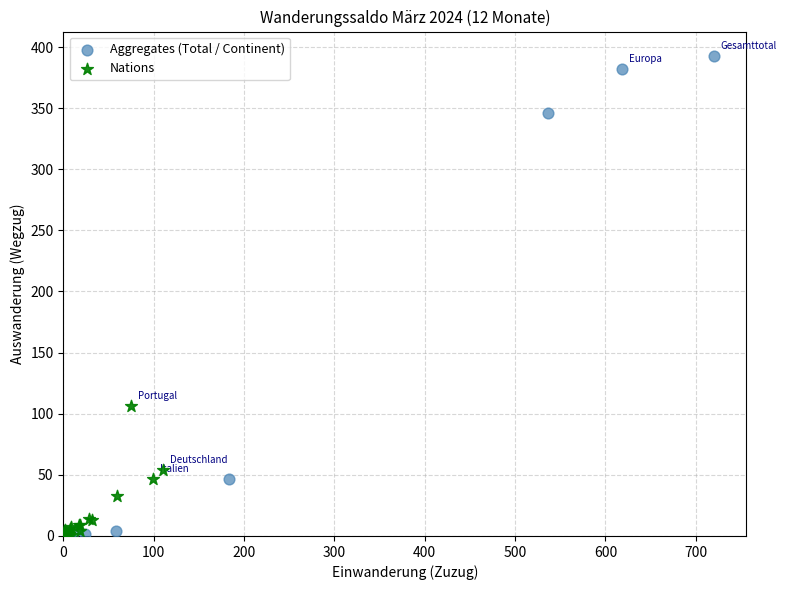

Which series has the widest spread of Y values?

Aggregates (Total / Continent)